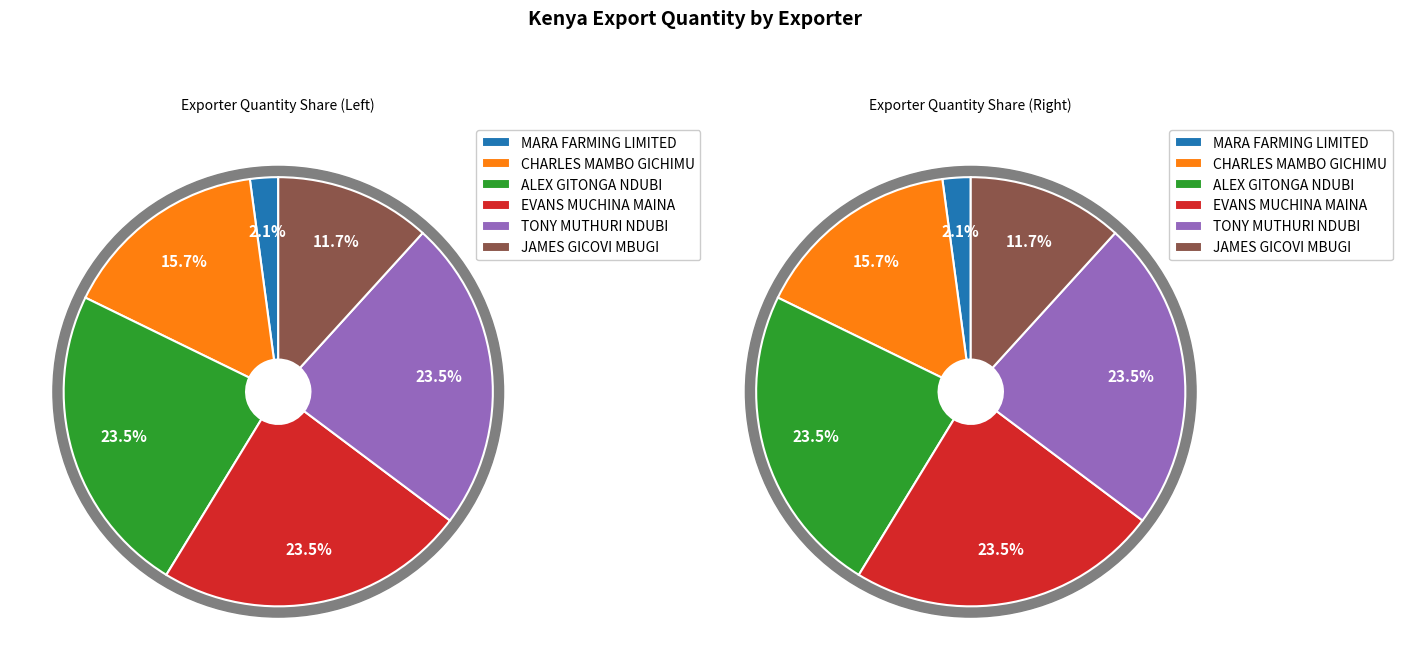

True or false: ALEX GITONGA NDUBI accounts for 23% of the total.

True